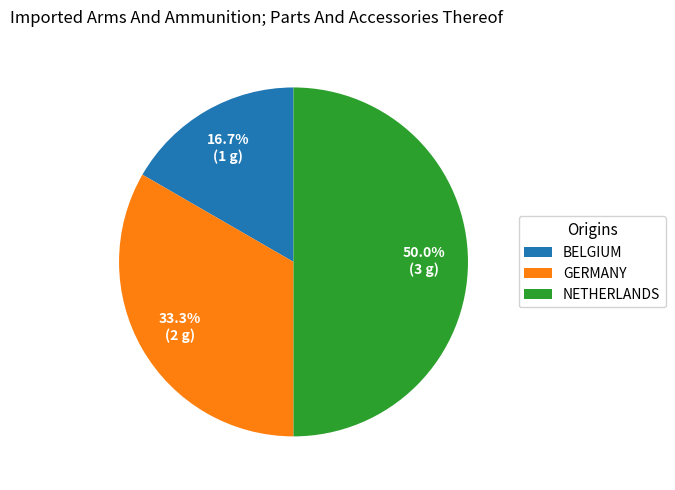

Which slice is the largest?

NETHERLANDS